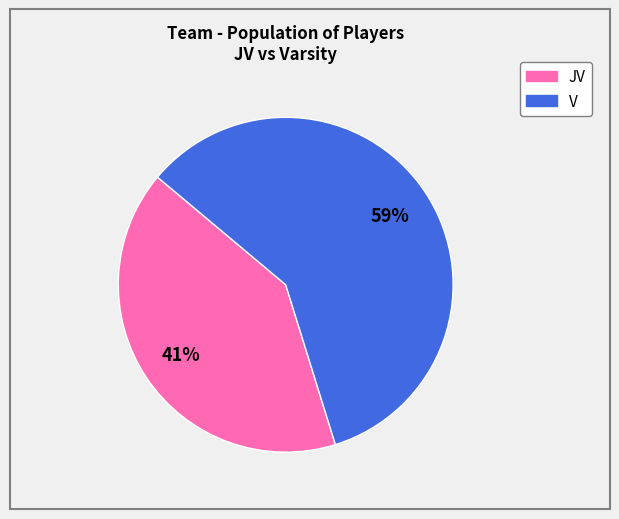

What percentage is the V slice, to the nearest percent?

59%